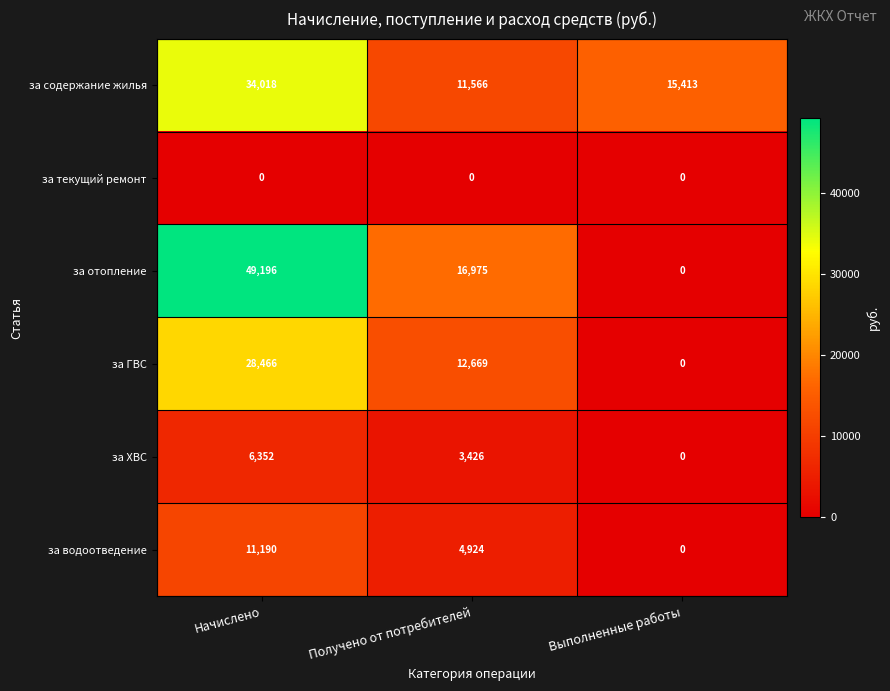

True or false: за отопление has a value of 49196 at Начислено.

True